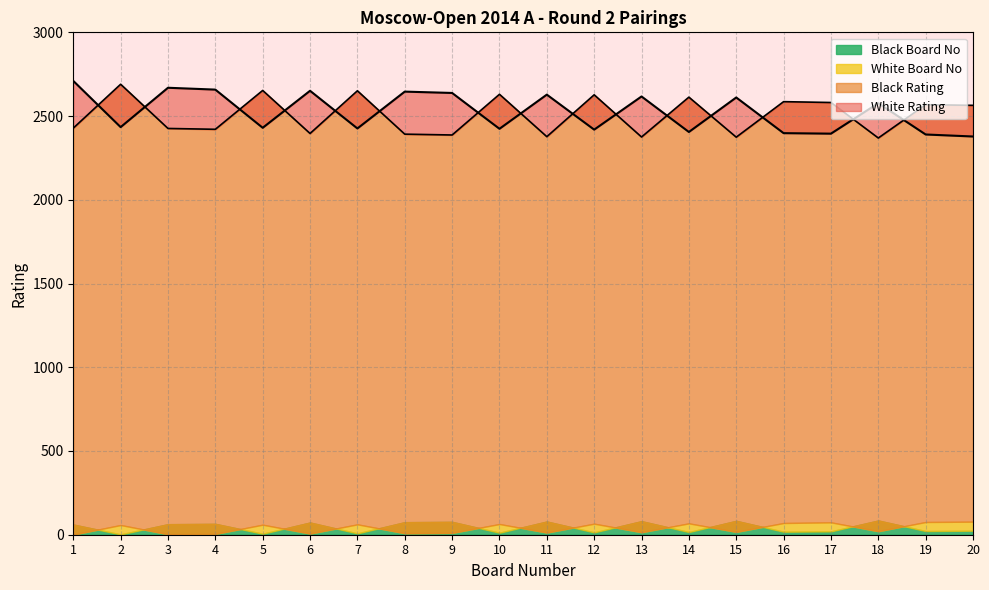

What is the difference between the Black Rating values at 5 and 6?

257